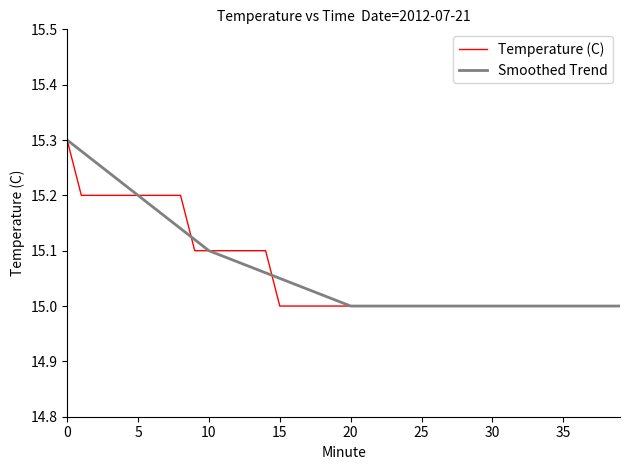

Does the chart have visible grid lines?

No